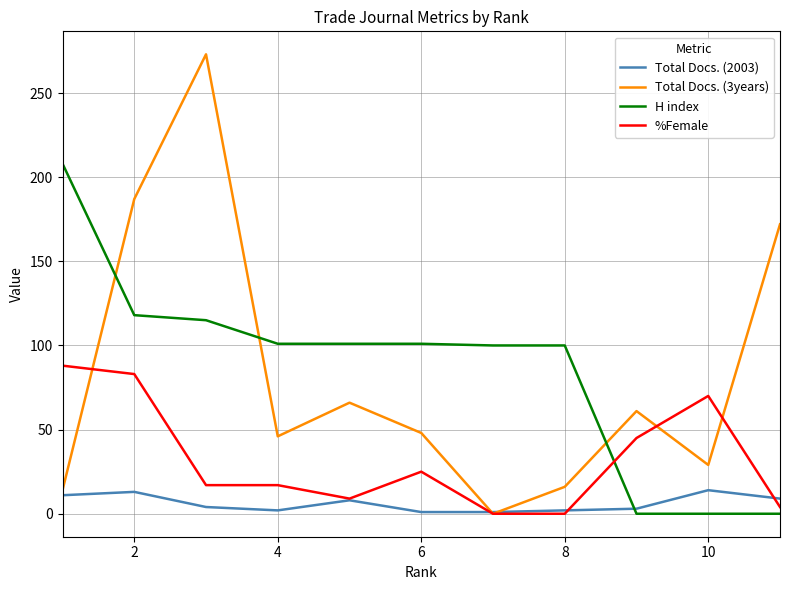

Which series has the largest total across all categories?

H index